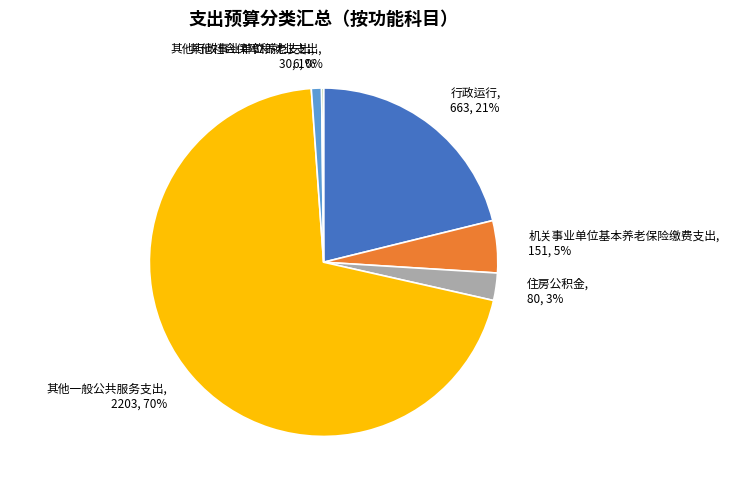

What percentage is the 住房公积金 slice, to the nearest percent?

3%